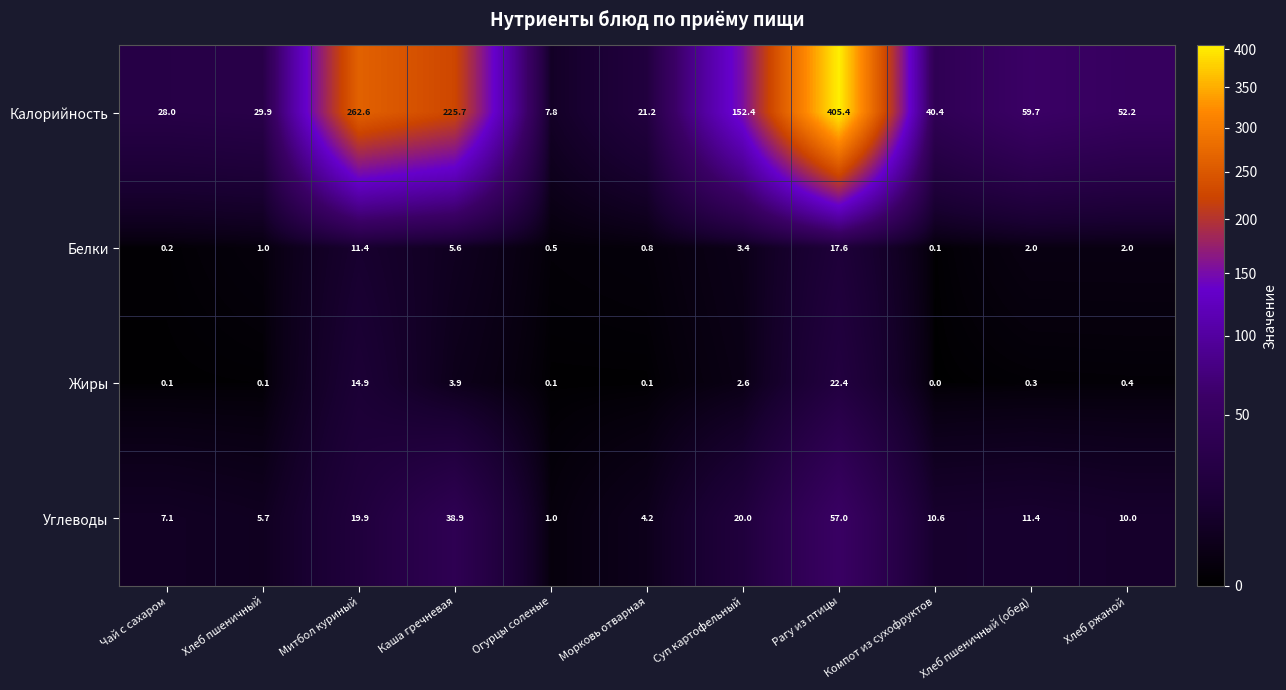

Is it true that Калорийность equals 4.0 at Огурцы соленые?

False